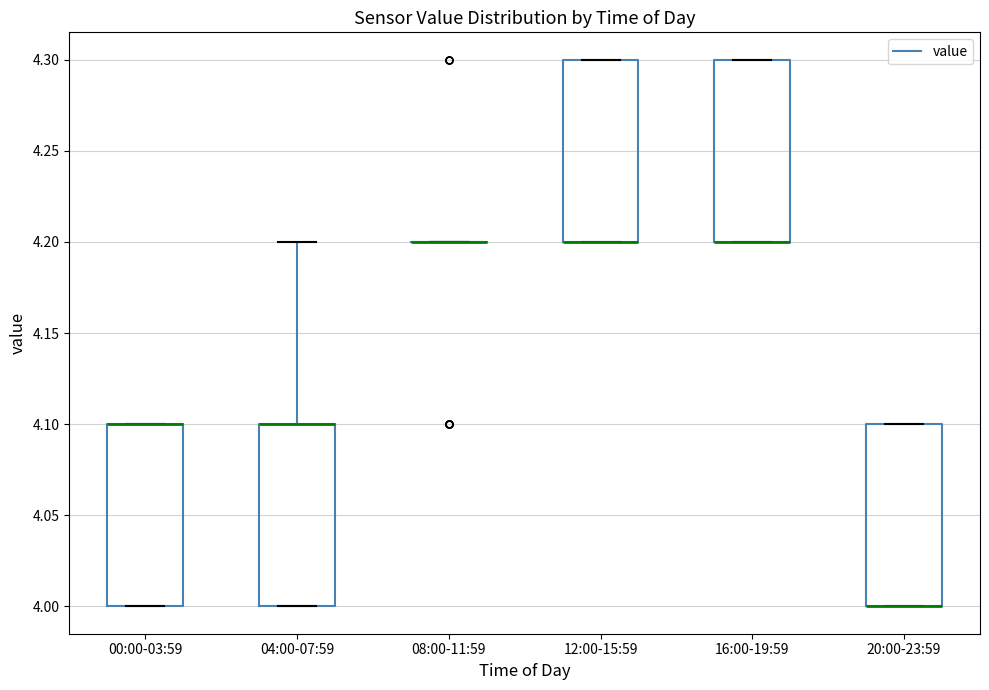

Reading left to right, transcribe this box plot: for each box, give where its median line is, the range the box spans, and where its two whiskers end, as read against the y-axis. The values are not printed on the chart, so give them approximately, as read against the axis.

00:00-03:59: median 4.1 (drawn on the box's upper edge), box 4.0 to 4.1, whiskers 4.0 to 4.1
04:00-07:59: median 4.1 (drawn on the box's upper edge), box 4.0 to 4.1, whiskers 4.0 to 4.2
08:00-11:59: box collapsed to a line at 4.2, whiskers 4.2 to 4.2
12:00-15:59: median 4.2 (drawn on the box's lower edge), box 4.2 to 4.3, whiskers 4.2 to 4.3
16:00-19:59: median 4.2 (drawn on the box's lower edge), box 4.2 to 4.3, whiskers 4.2 to 4.3
20:00-23:59: median 4.0 (drawn on the box's lower edge), box 4.0 to 4.1, whiskers 4.0 to 4.1